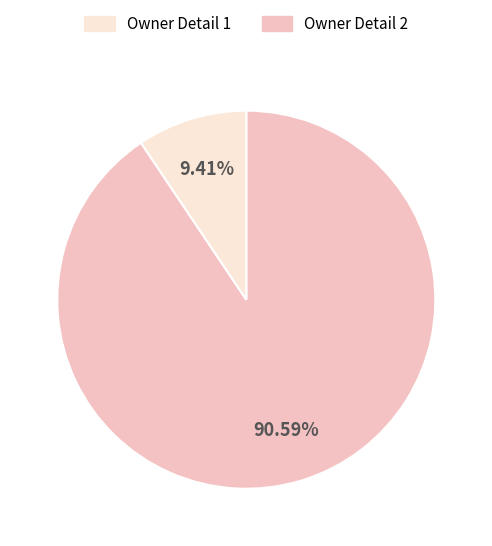

Is there any slice that represents more than half of the pie?

Yes